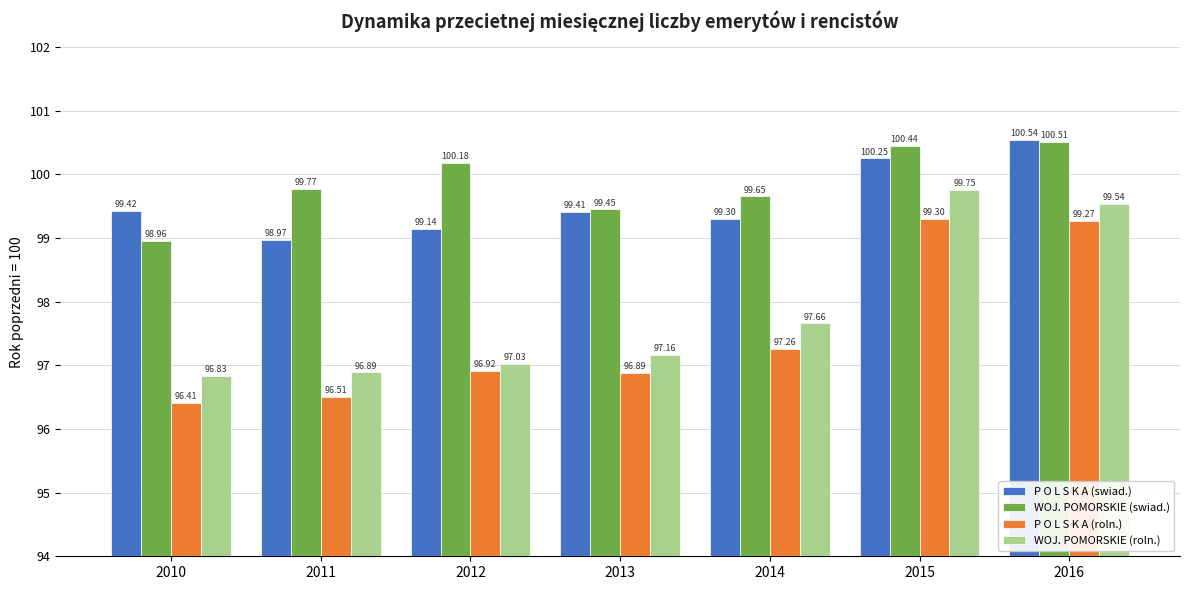

At how many categories does at least one series exceed 96?

7